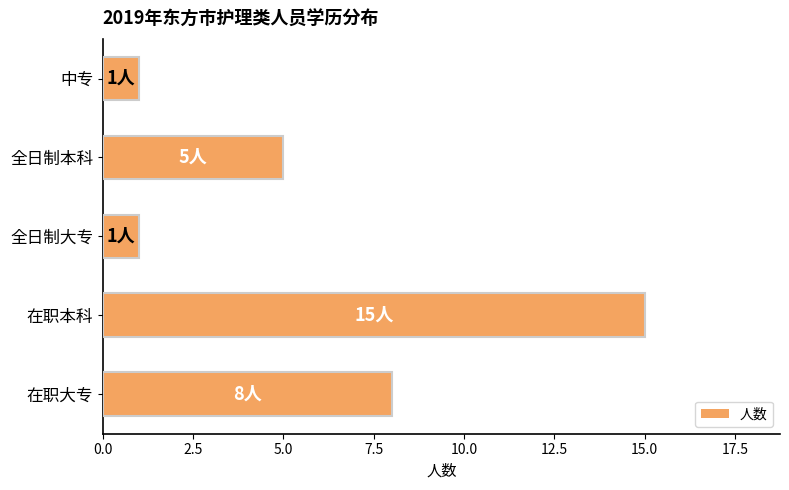

The chart shows a value of 1 at 中专. True or false?

True